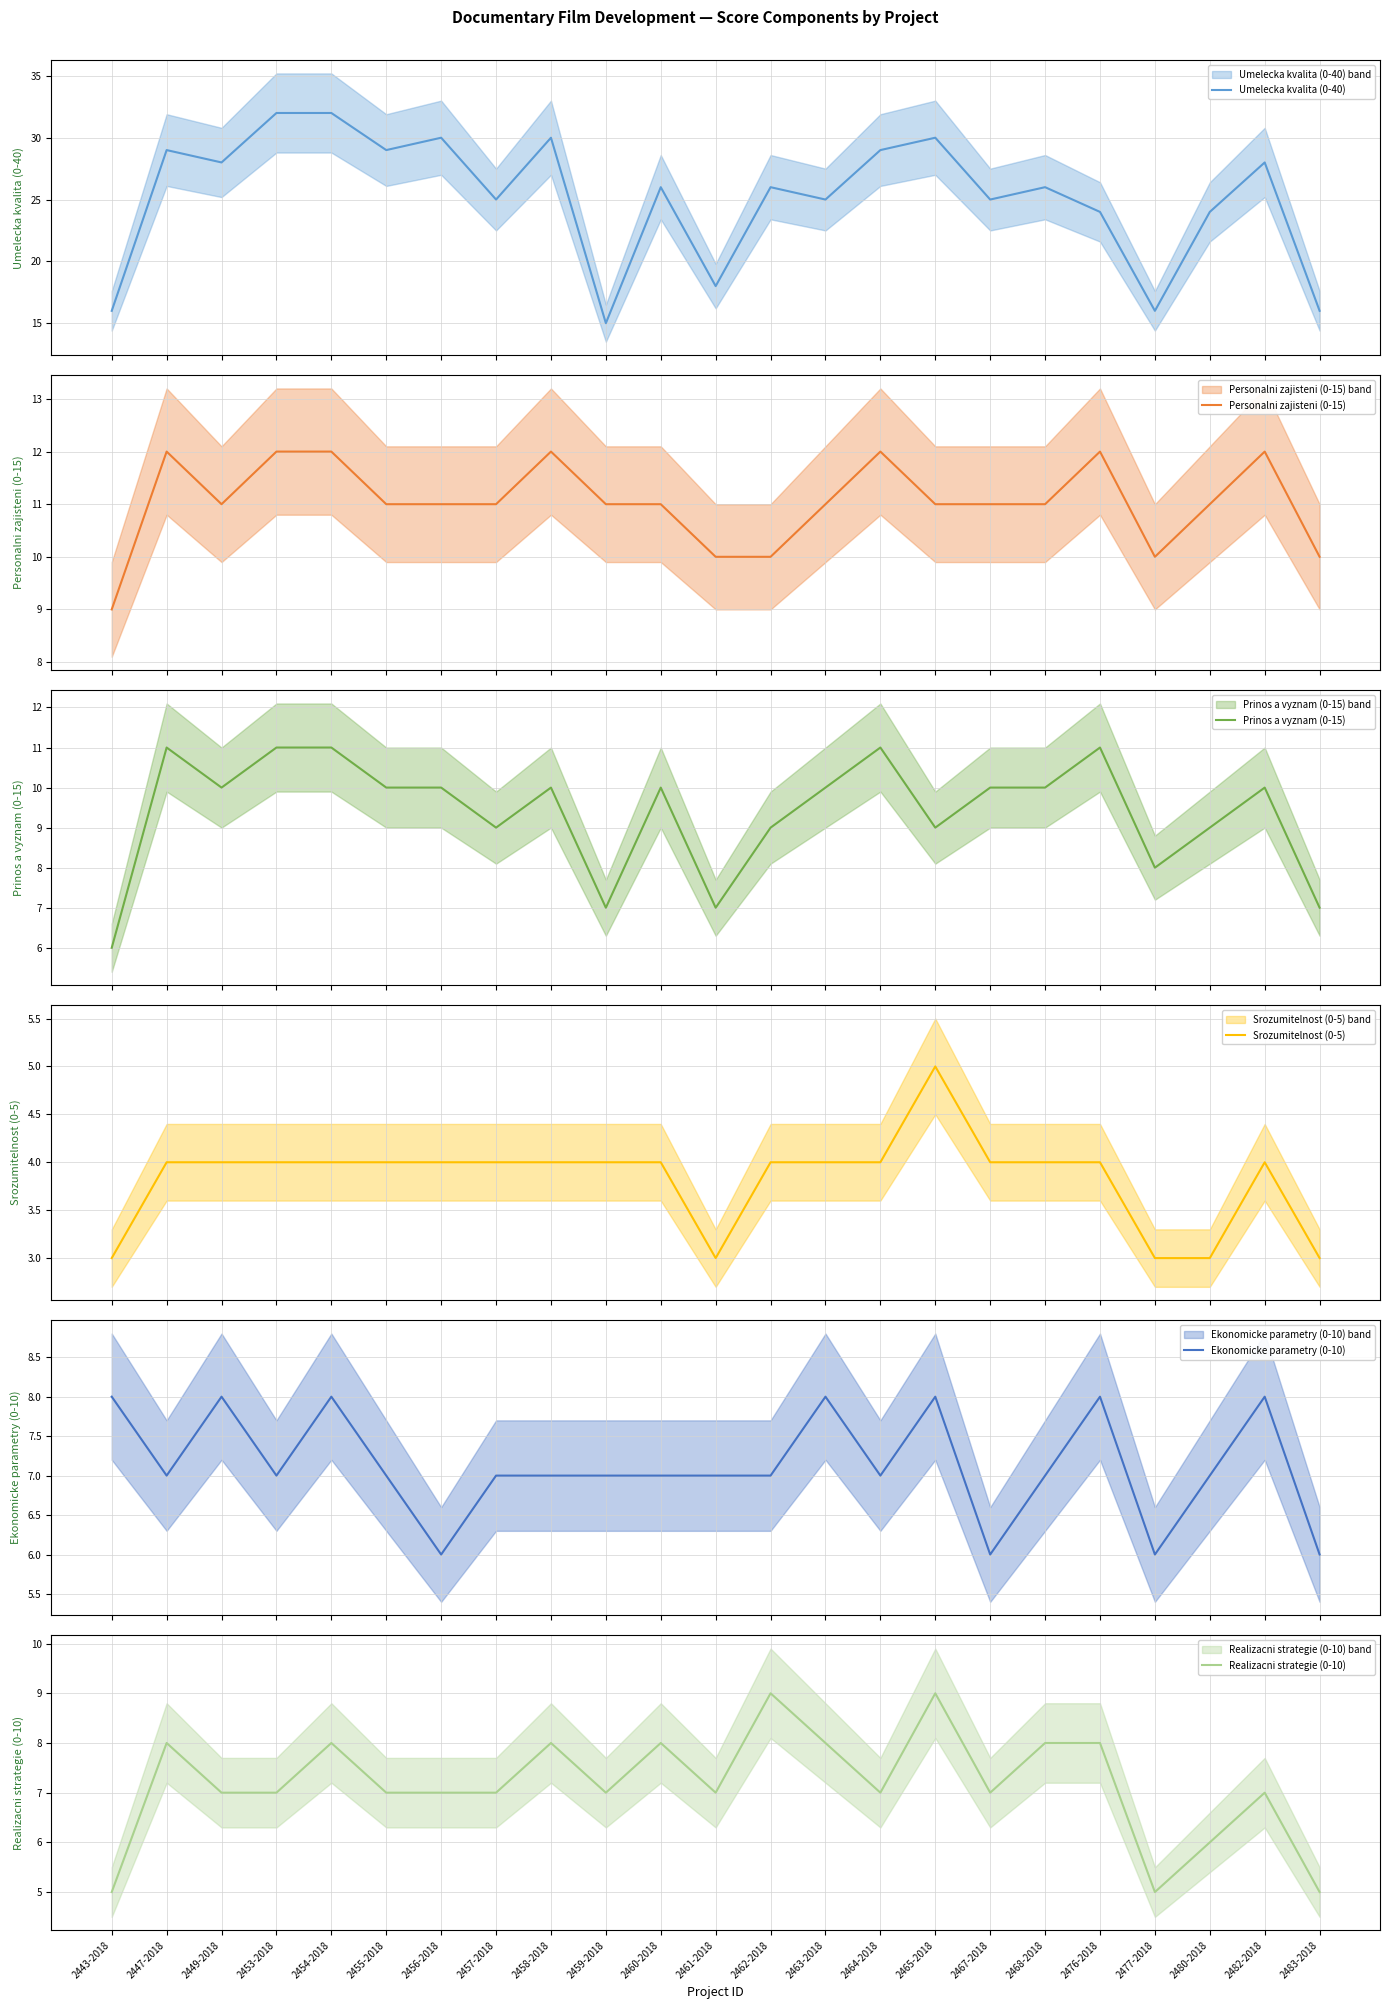

True or false: Umelecka kvalita (0-40) and Srozumitelnost (0-5) cross at least once.

False